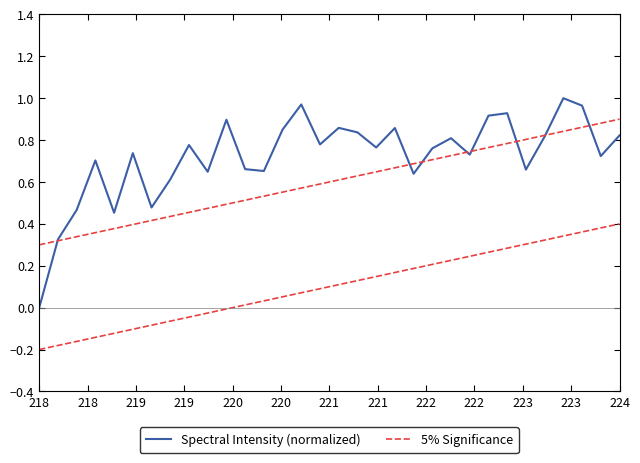

At how many categories does at least one series exceed 0?

32